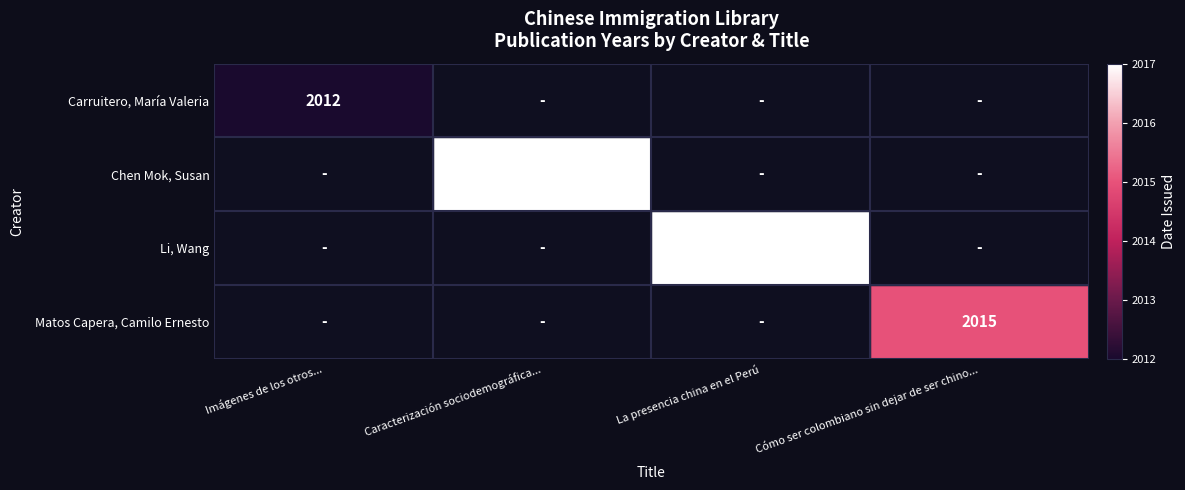

True or false: Carruitero, María Valeria has a value of 2831 at Imágenes de los otros....

False